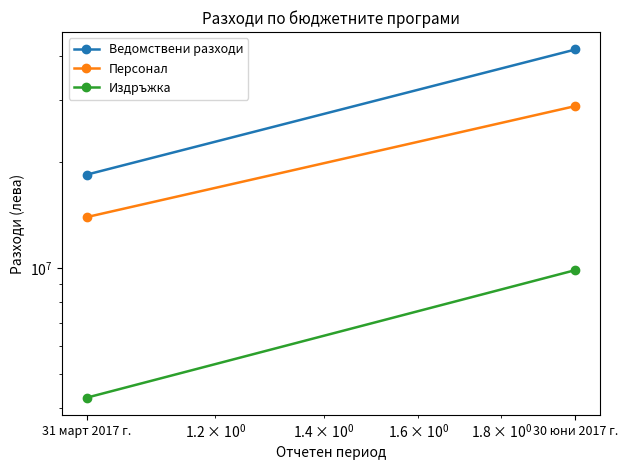

What is the greatest value displayed?

41800941